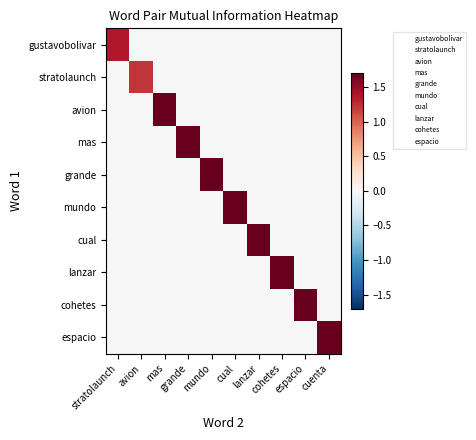

Rank the series at grande from lowest to highest value.

gustavobolivar, stratolaunch, avion, grande, mundo, cual, lanzar, cohetes, espacio, mas